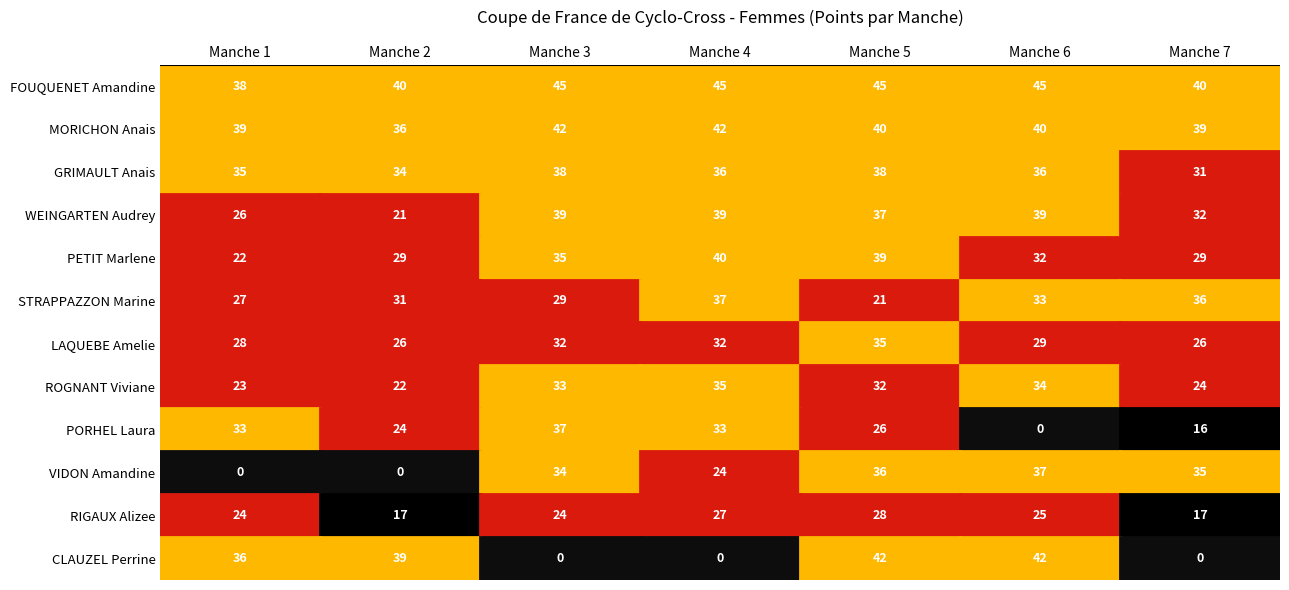

Where is PORHEL Laura nearest to the value 18?

Manche 7